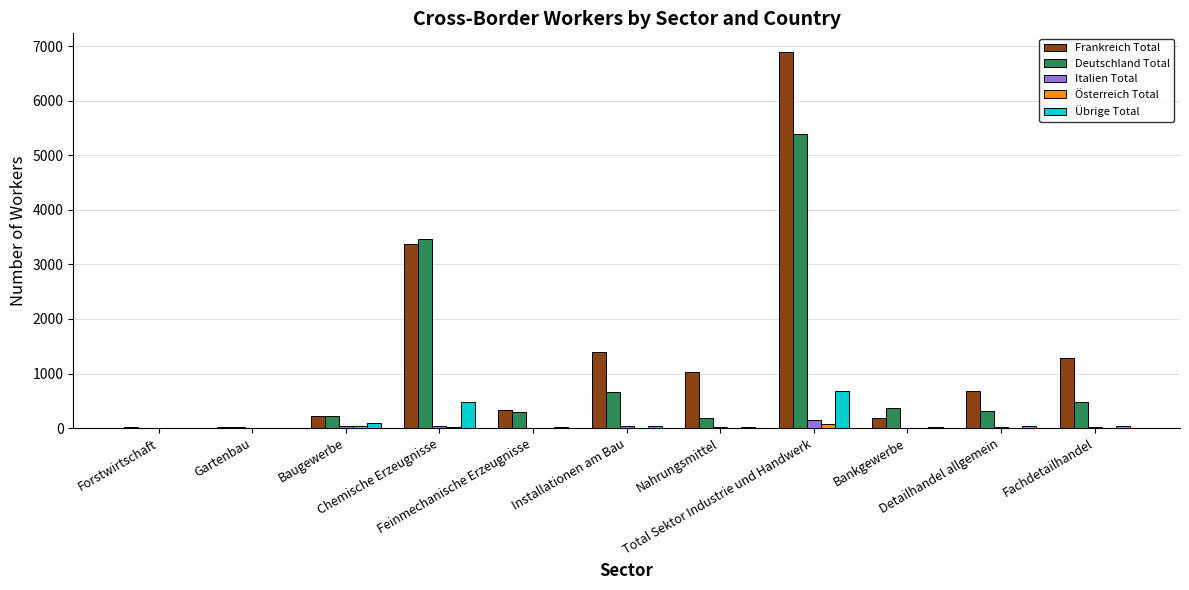

What is the spread (max minus min) of values at Feinmechanische Erzeugnisse?

315